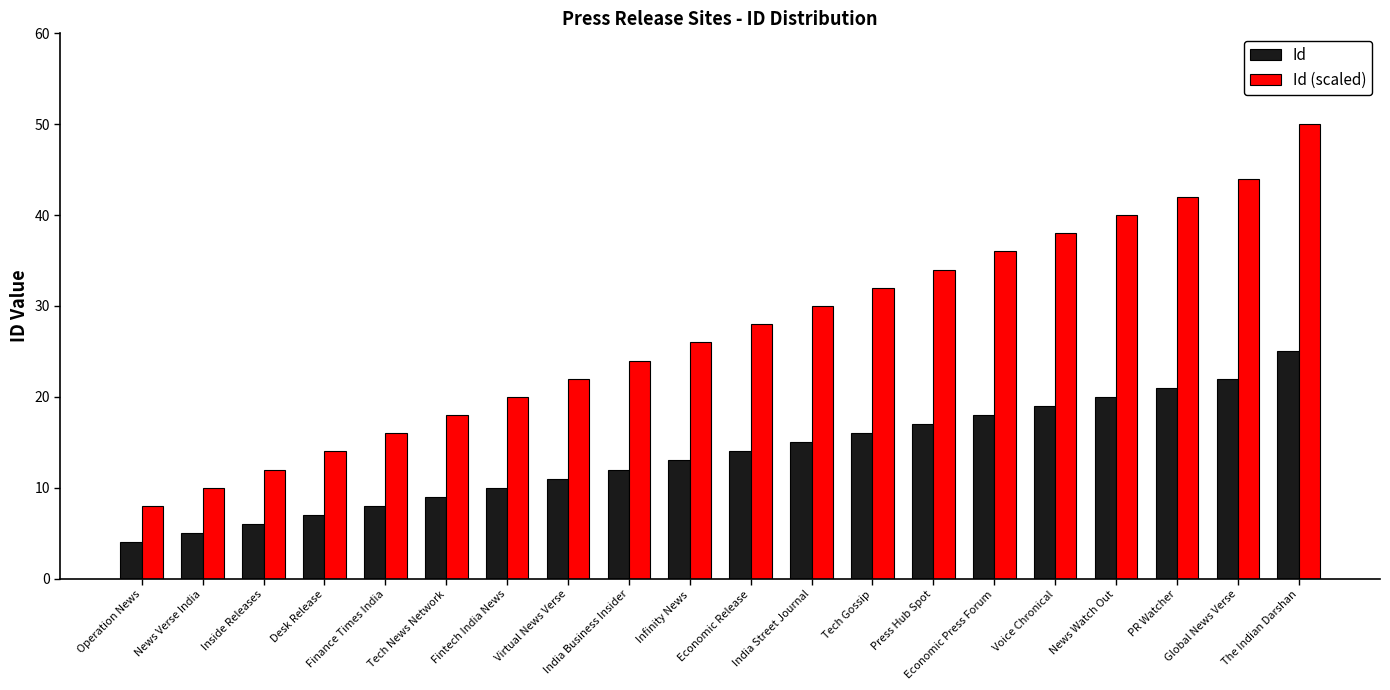

Are the bars grouped side by side (vs. stacked)?

Yes